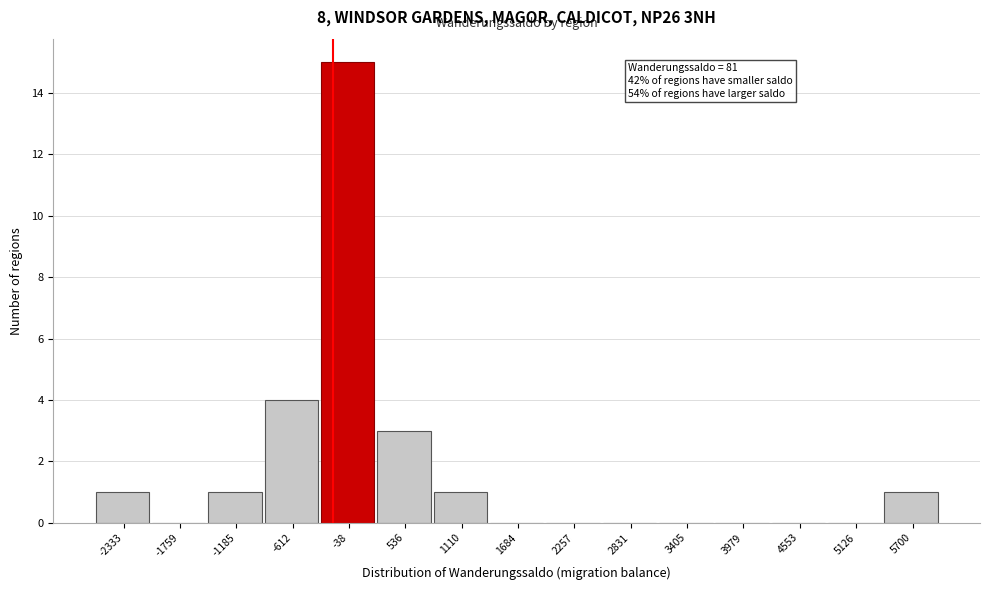

Reading left to right, what are all the values shown in this chart?

-2333=1	-1759=0	-1185=1	-612=4	-38=15	536=3	1110=1	1684=0	2257=0	2831=0	3405=0	3979=0	4553=0	5126=0	5700=1